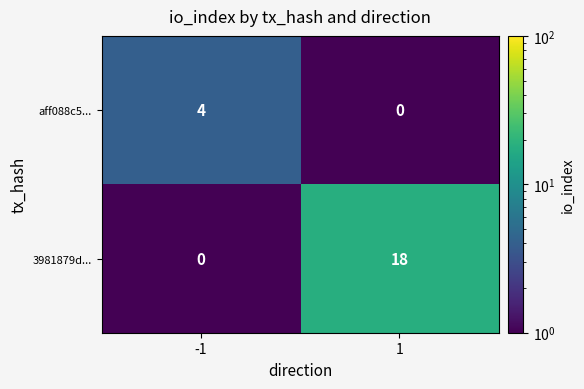

List the series in order of their overall mean, highest first.

3981879d..., aff088c5...